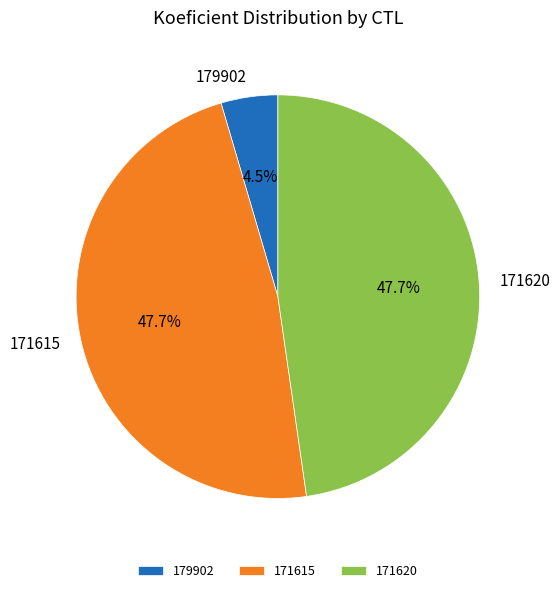

Which category has the smallest portion of the pie?

179902